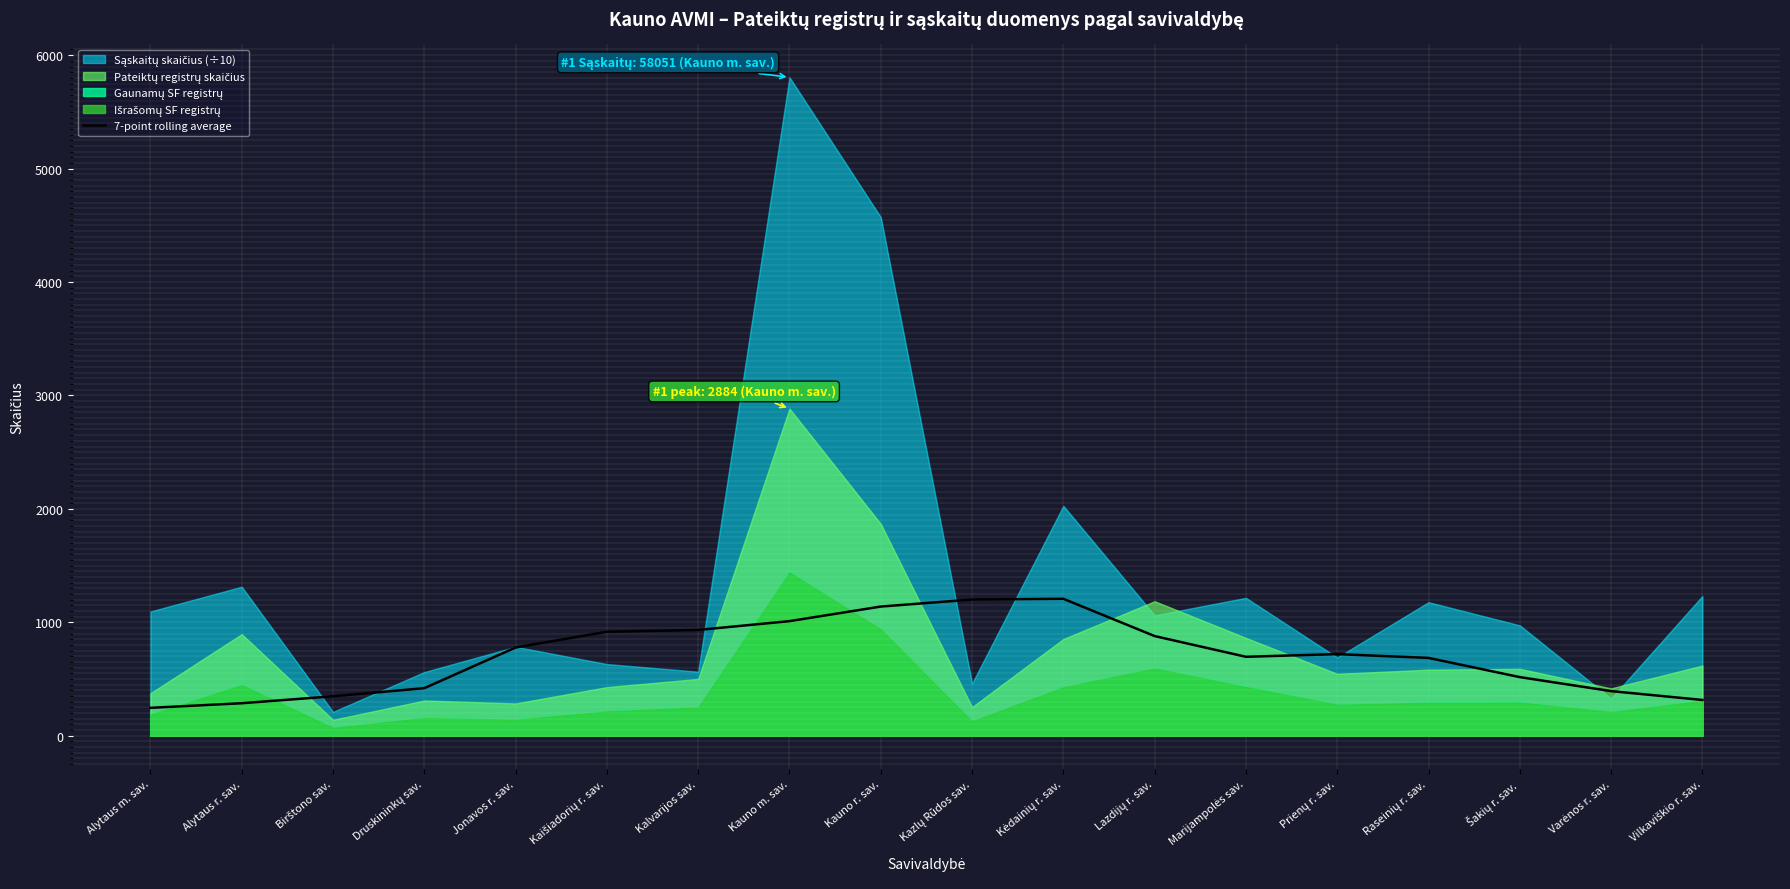

What is the lowest value of the 7-point rolling average series?

246.1